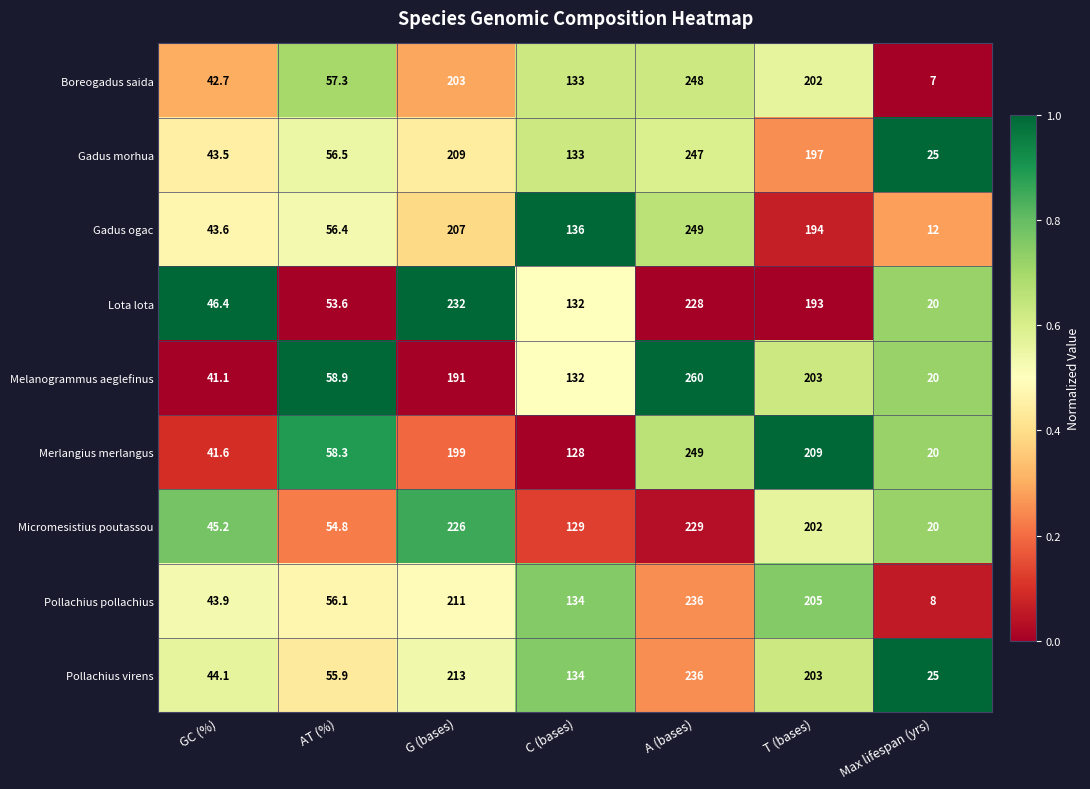

Rank the series at AT (%) from lowest to highest value.

Lota lota, Micromesistius poutassou, Pollachius virens, Pollachius pollachius, Gadus ogac, Gadus morhua, Boreogadus saida, Merlangius merlangus, Melanogrammus aeglefinus